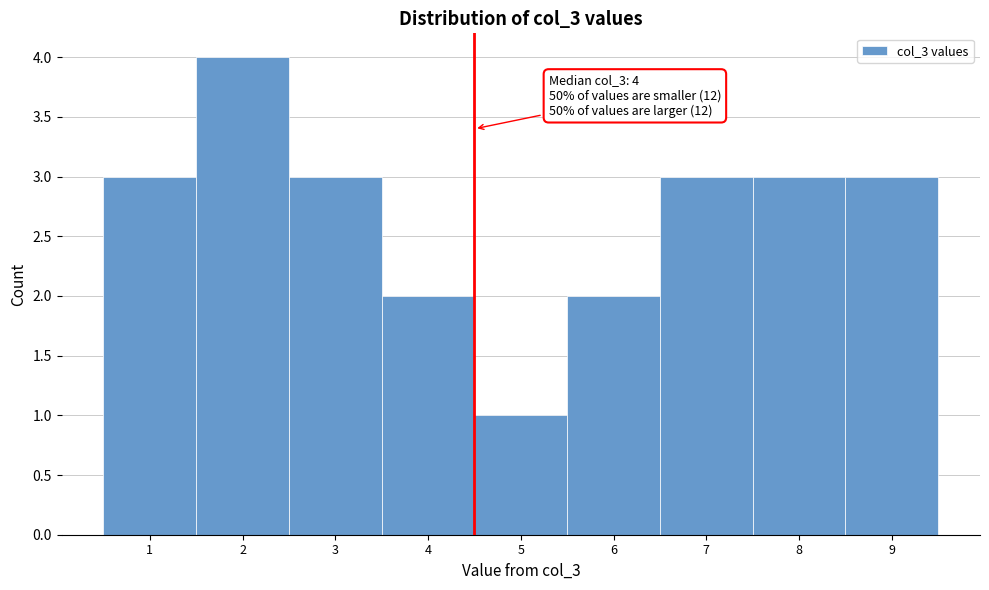

Over which range of the x-axis is the bar tallest?

1.5 to 2.5